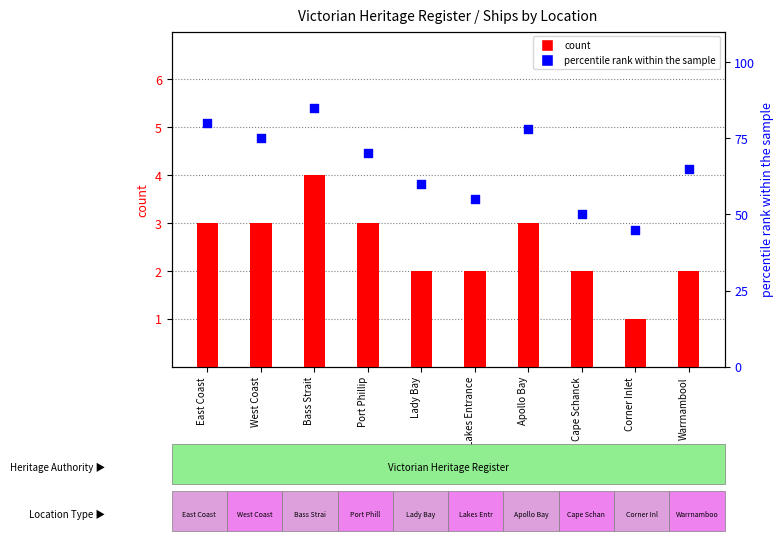

At how many categories does at least one series exceed 6?

10